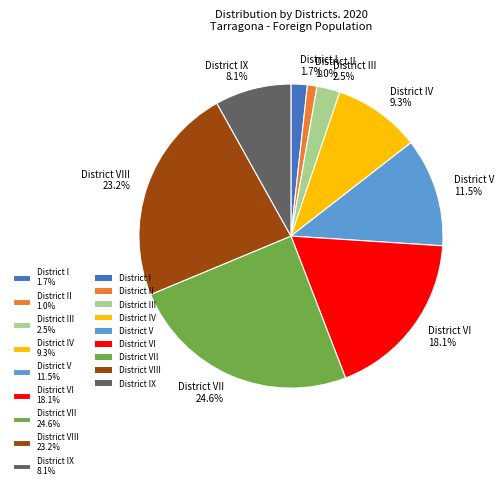

Combined, do District I 1.7% and District IX 8.1% account for over 50%?

No